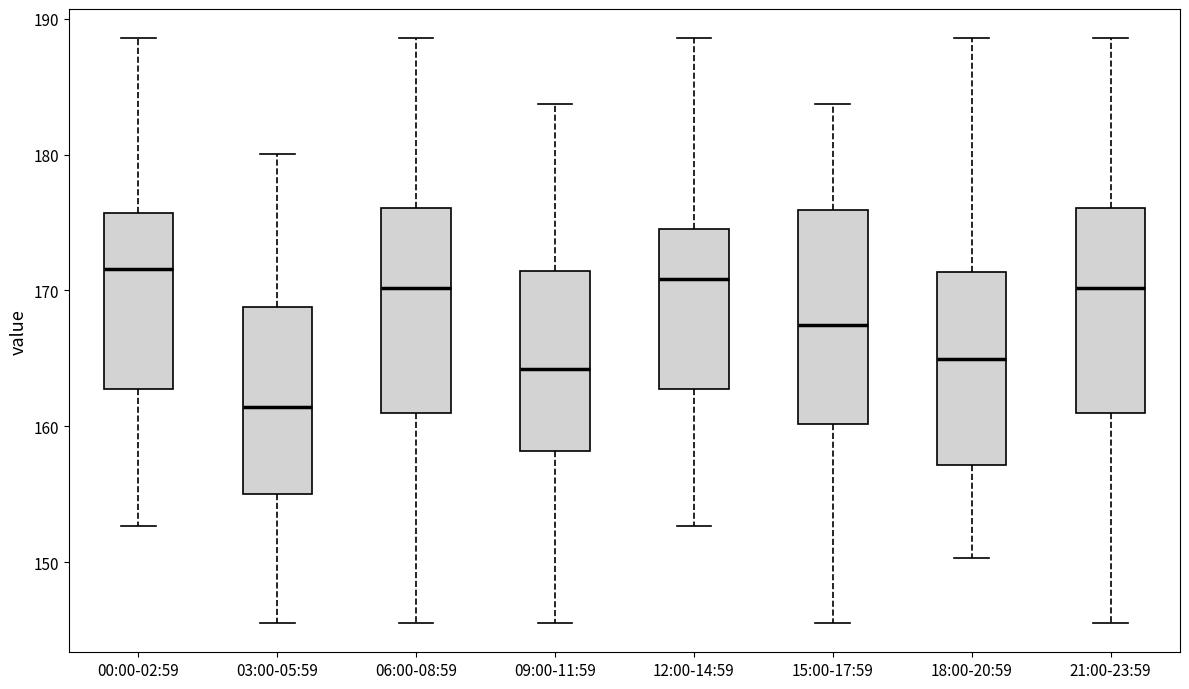

Where does the lower whisker of the box for 00:00-02:59 end on the y-axis? The values are not printed on the chart, so give them approximately, as read against the axis.

153